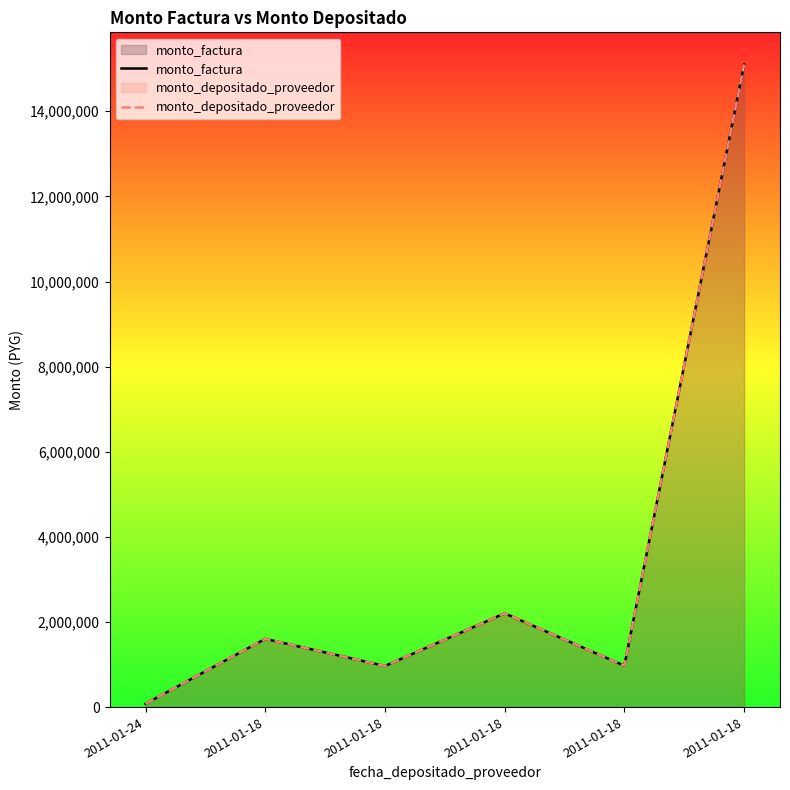

Where is the first local maximum for monto_depositado_proveedor?

2011-01-18